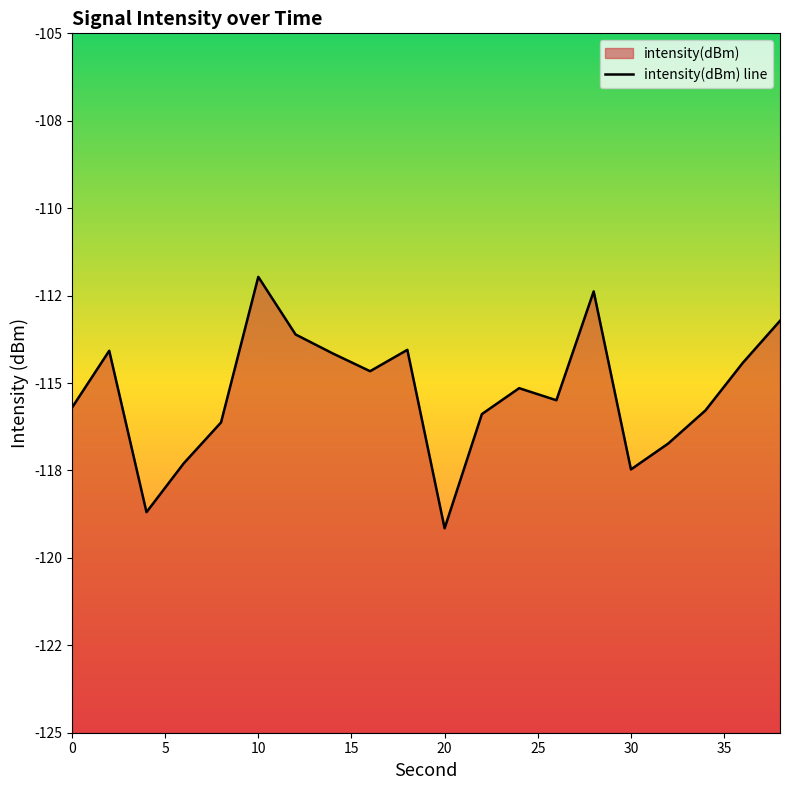

How many interior local peaks (higher than both neighbors) does the data have?

5